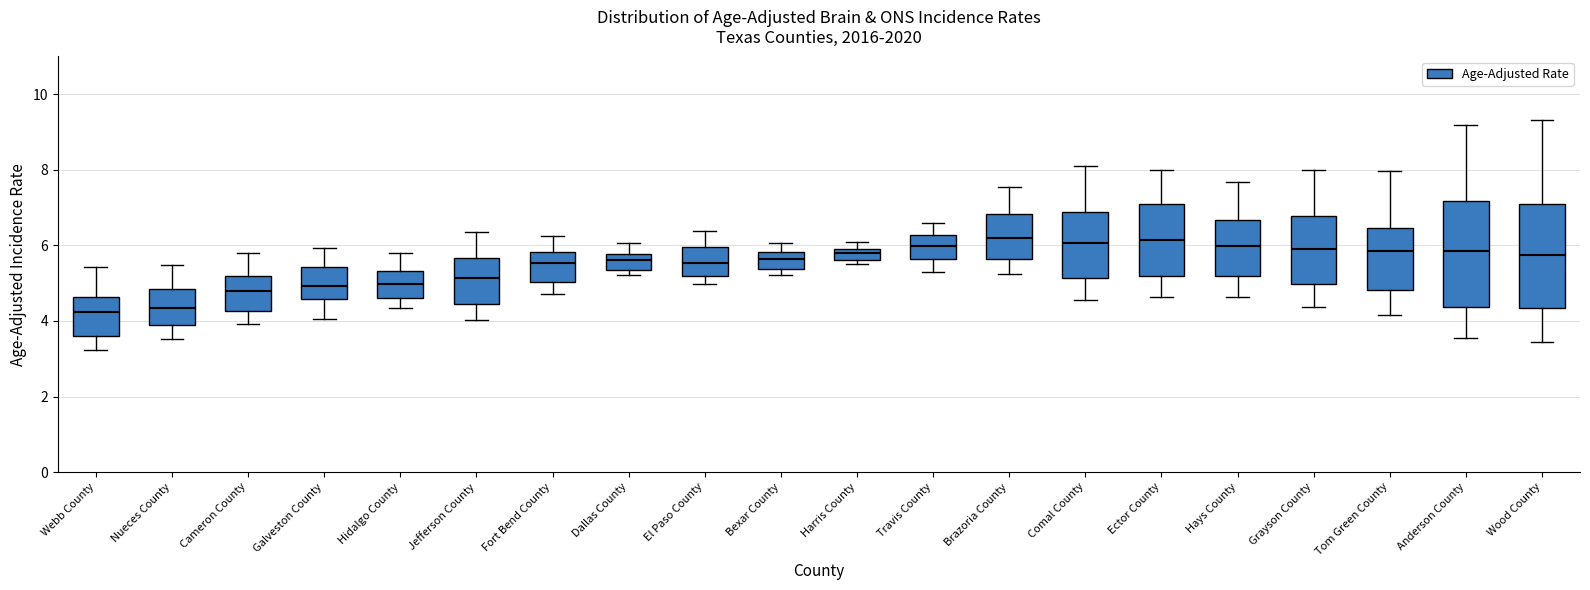

Where does the upper whisker of the box for Galveston County end on the y-axis? The values are not printed on the chart, so give them approximately, as read against the axis.

6.0